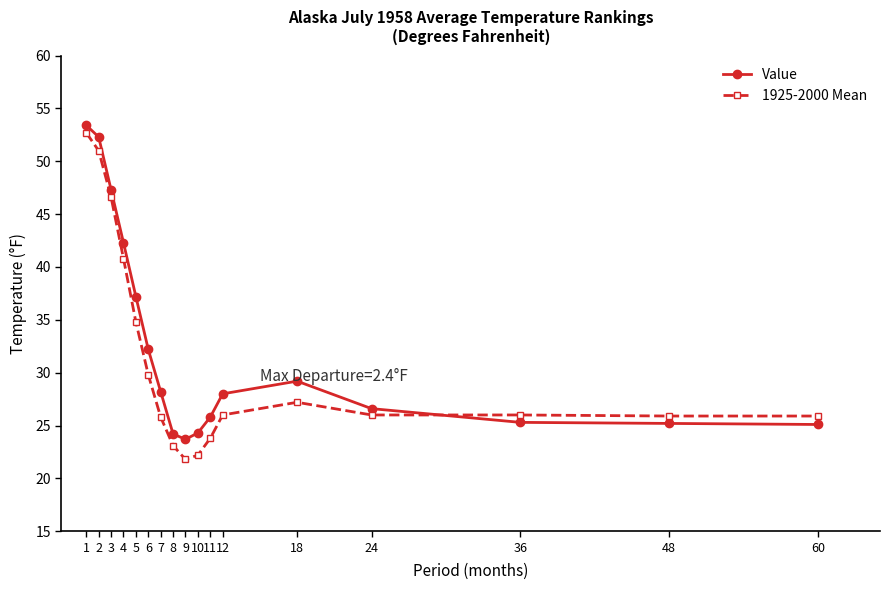

At which category is the sum across all series the highest?

1